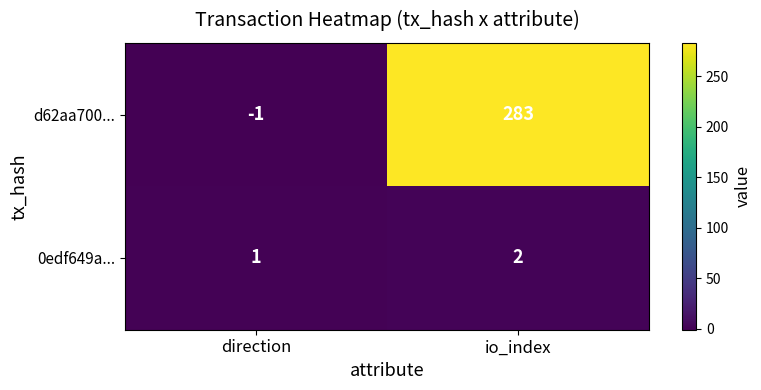

The value of 0edf649a... at direction is 0. True or false?

False